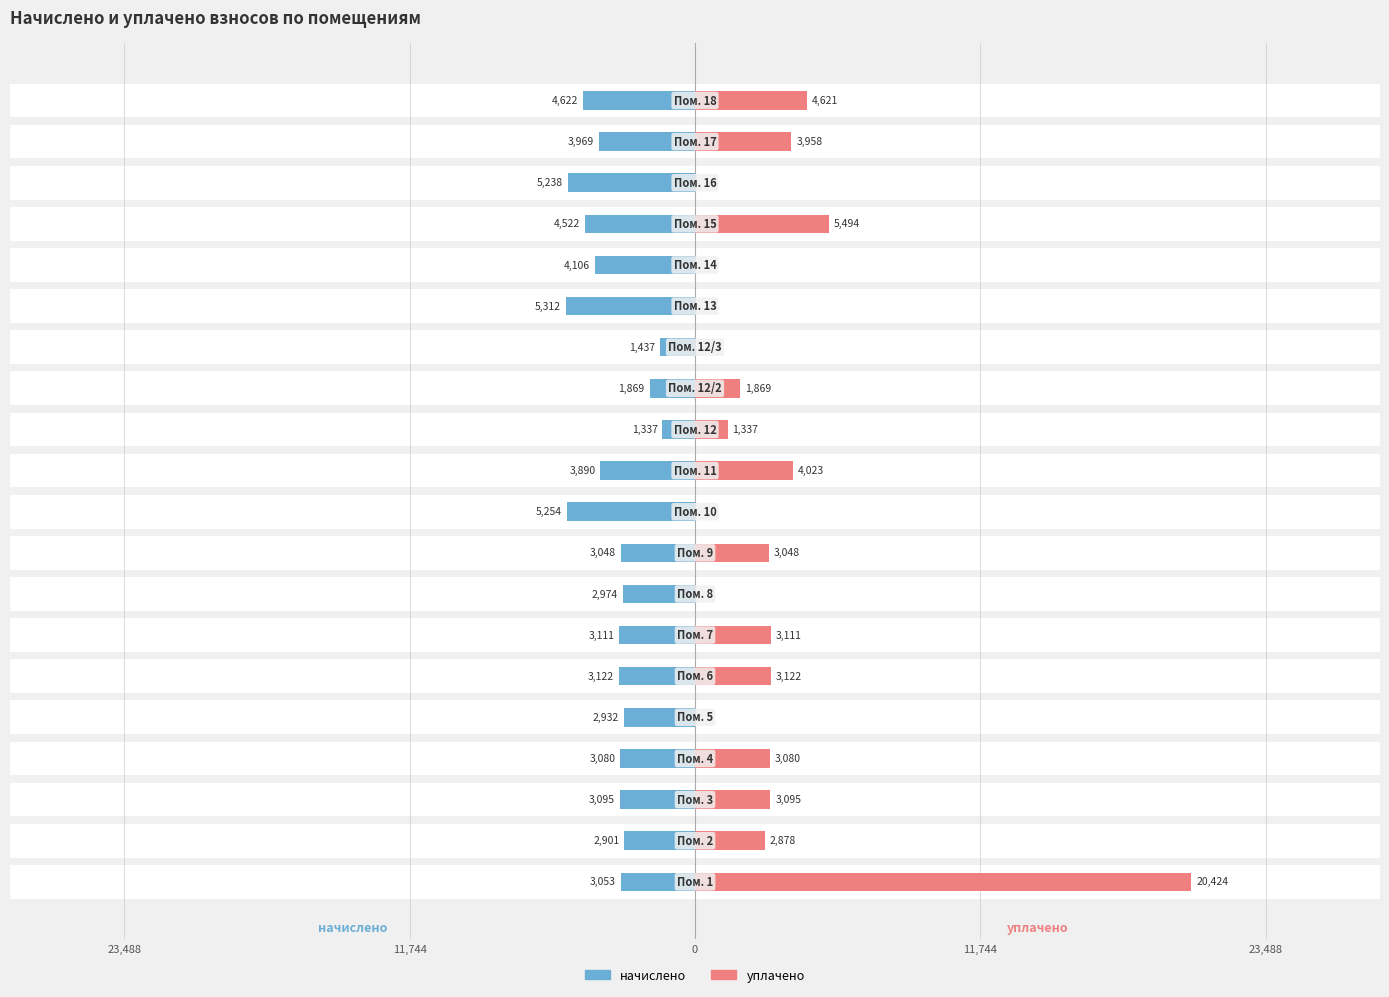

What is the greatest value displayed?

20424.4